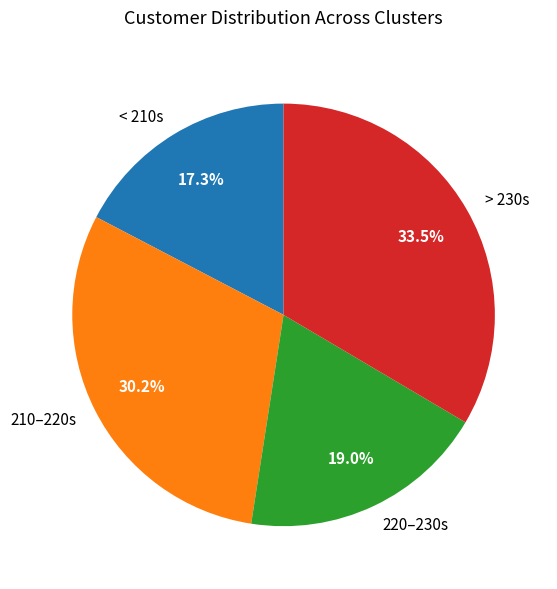

Does any single category account for the majority?

No